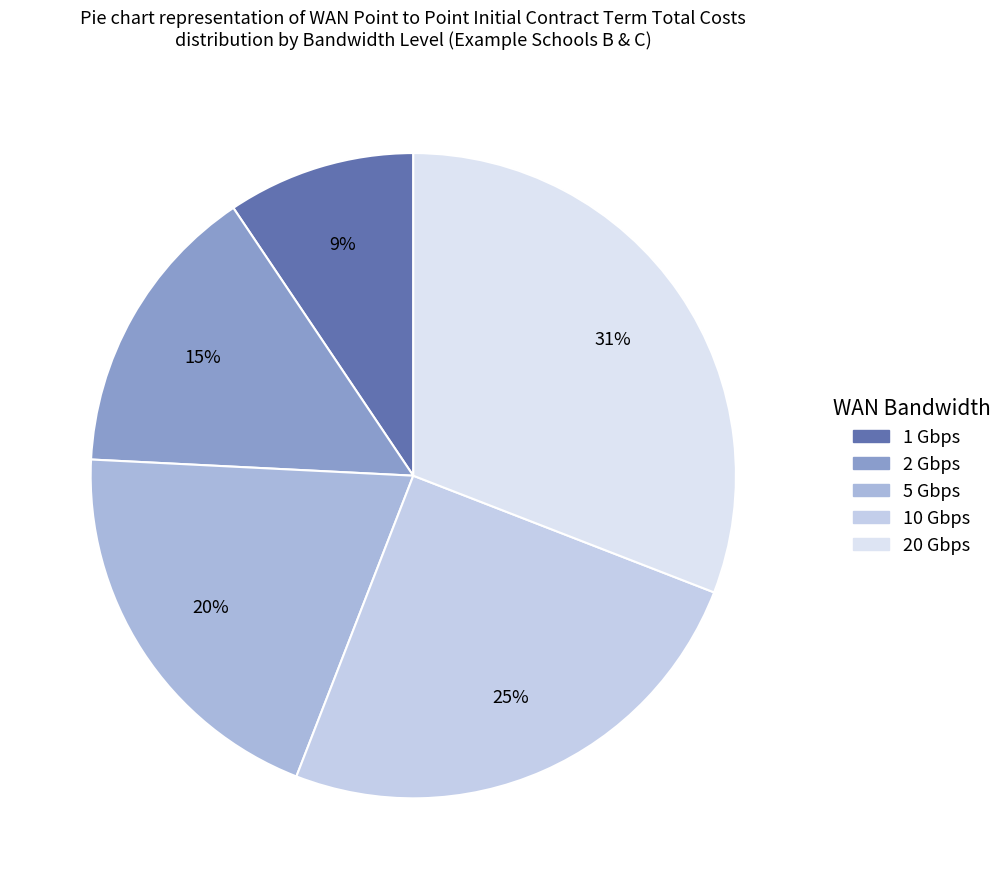

Do 1 Gbps and 5 Gbps together represent more than half of the pie?

No